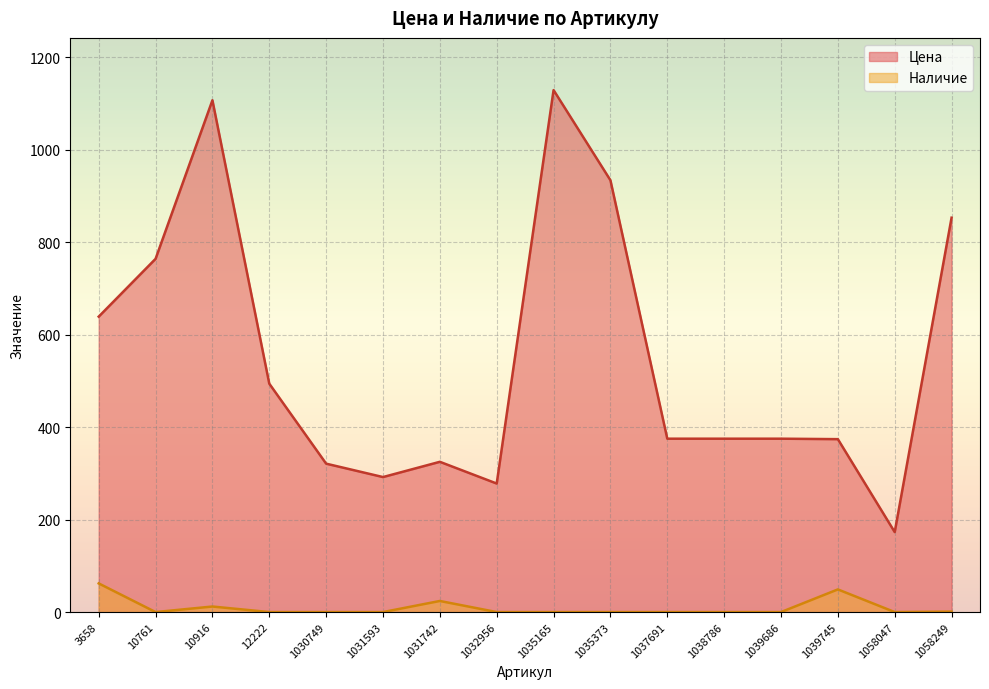

At which category does Наличие reach its first local valley?

10761